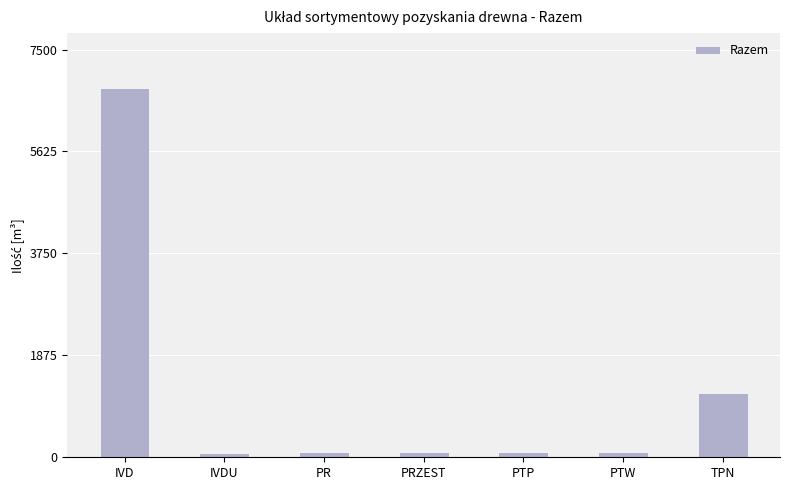

The value at IVDU is 84. True or false?

True